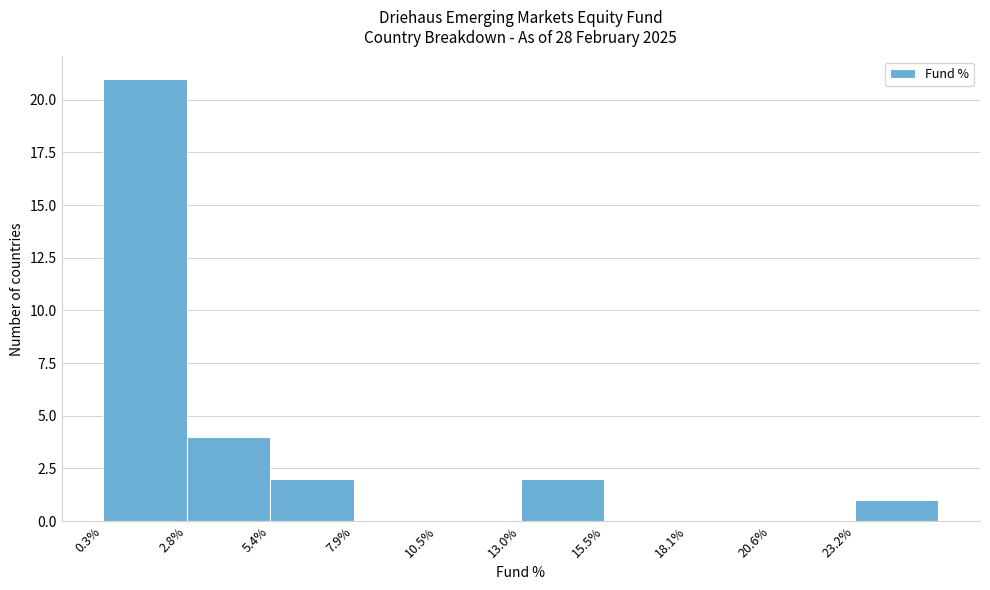

Over which range of the x-axis is the bar tallest?

0.5 to 3.0